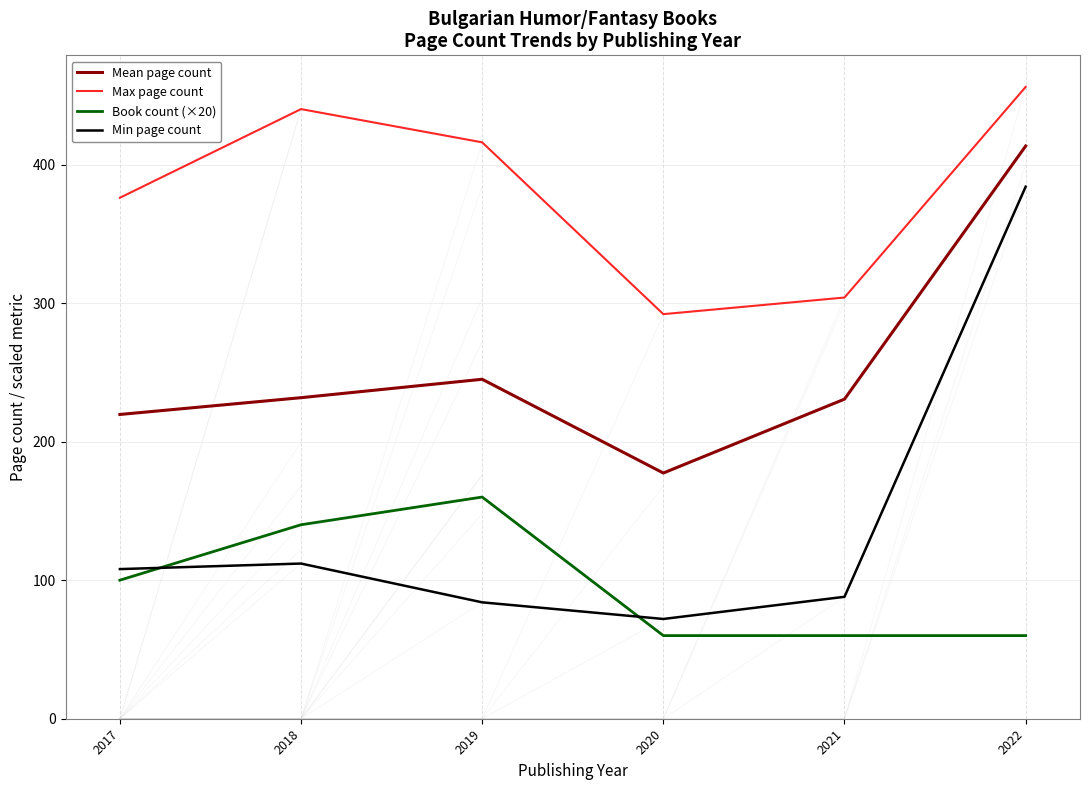

At which category does Mean page count reach its first local valley?

2020